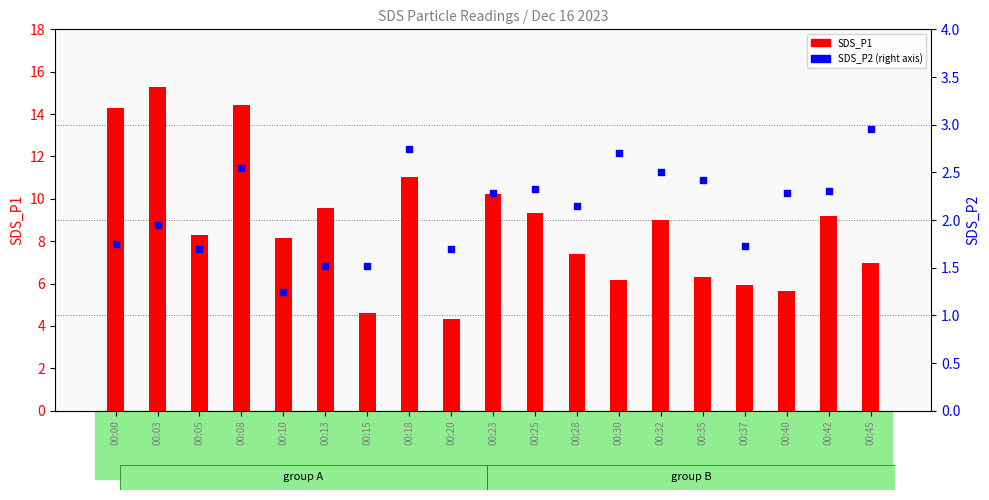

Is the value of SDS_P2 at 00:13 greater than the value of SDS_P1 at 00:00?

No